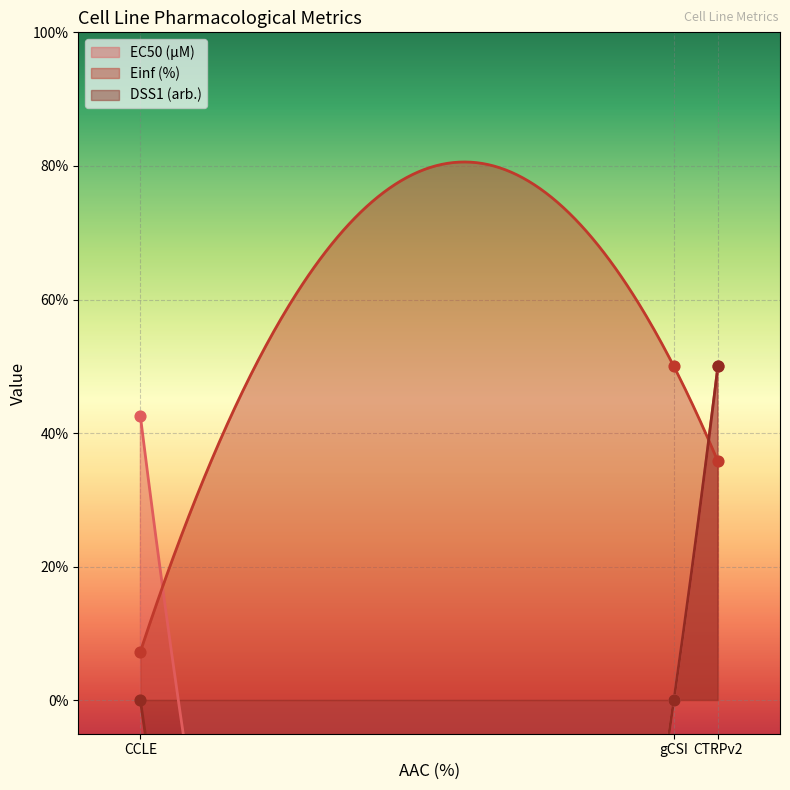

At which category is the sum across all series the highest?

CTRPv2